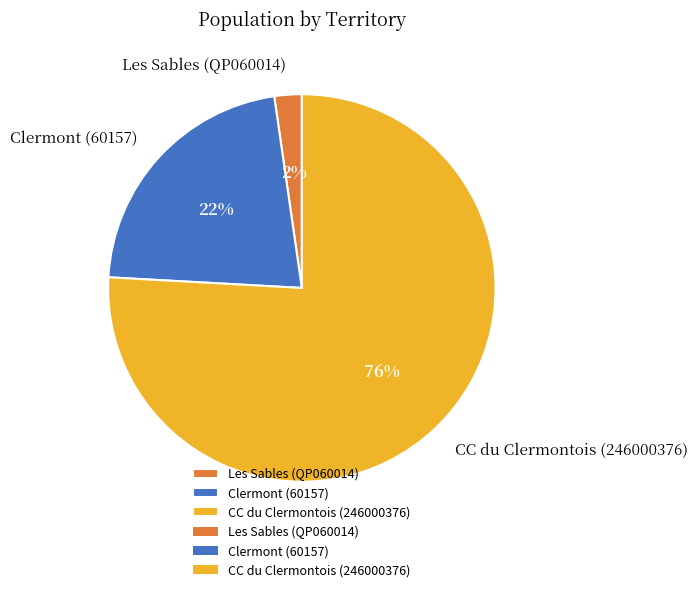

To the nearest percent, what is the difference between the CC du Clermontois (246000376) and Les Sables (QP060014) slice percentages?

74%